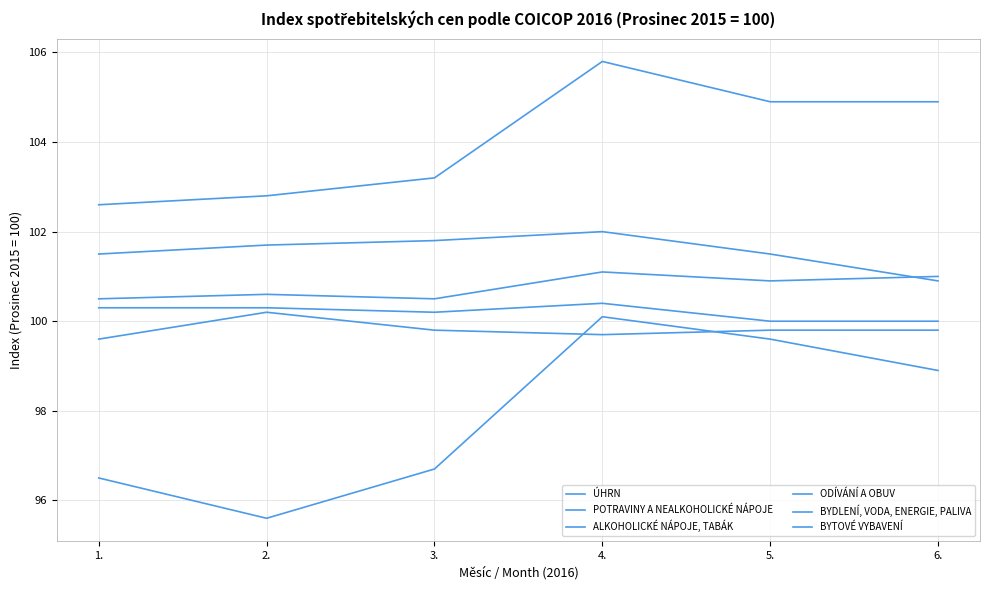

Does the chart display data point markers on the line(s)?

No